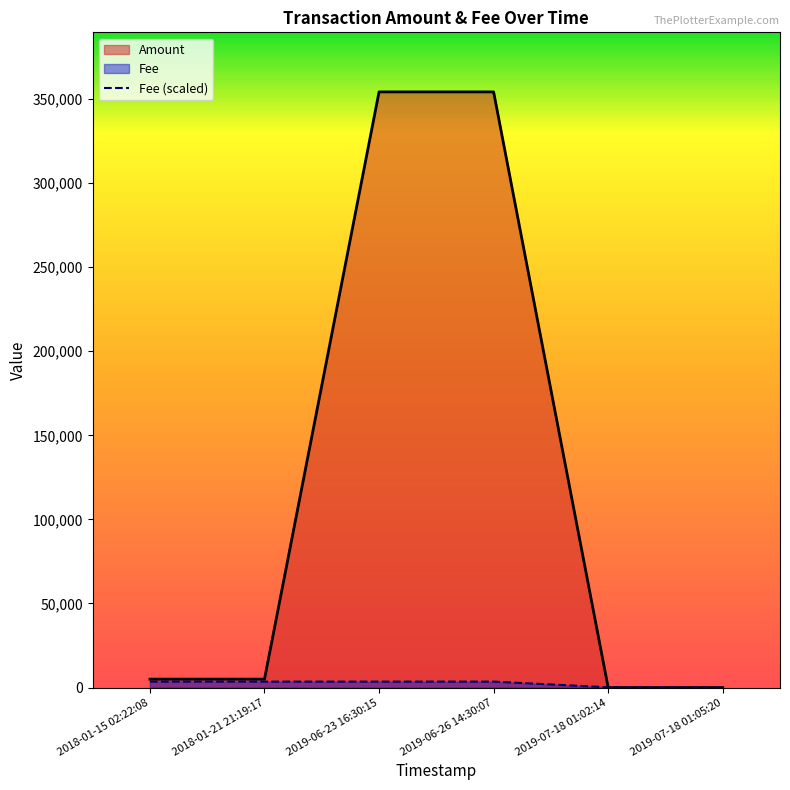

Does the chart have visible grid lines?

No